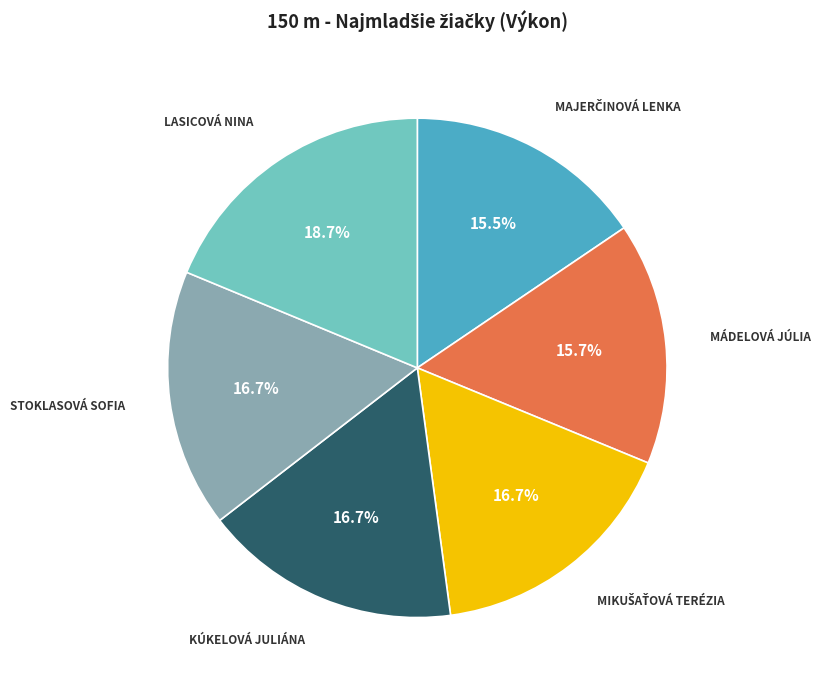

Does any single category account for the majority?

No